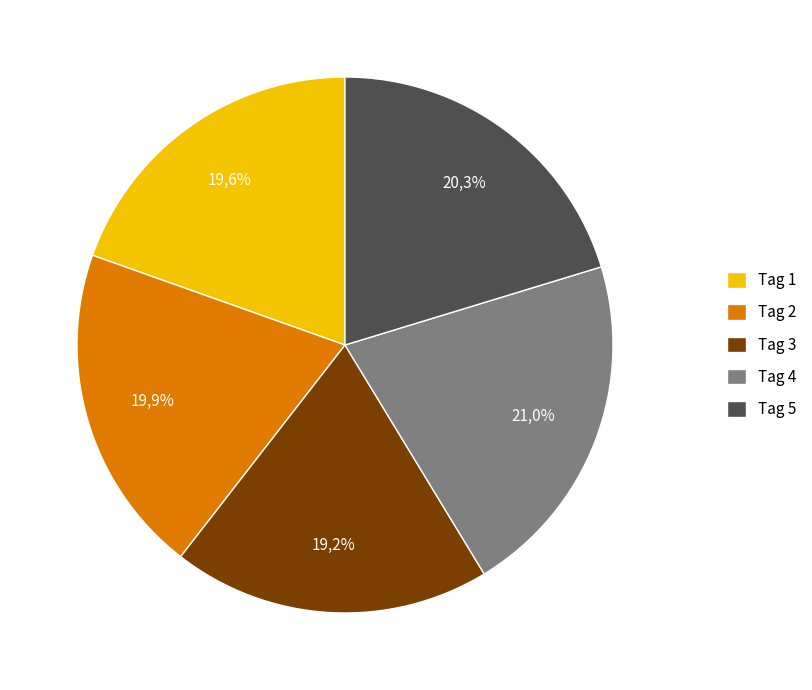

Does Tag 2 account for over 50% of the chart?

No